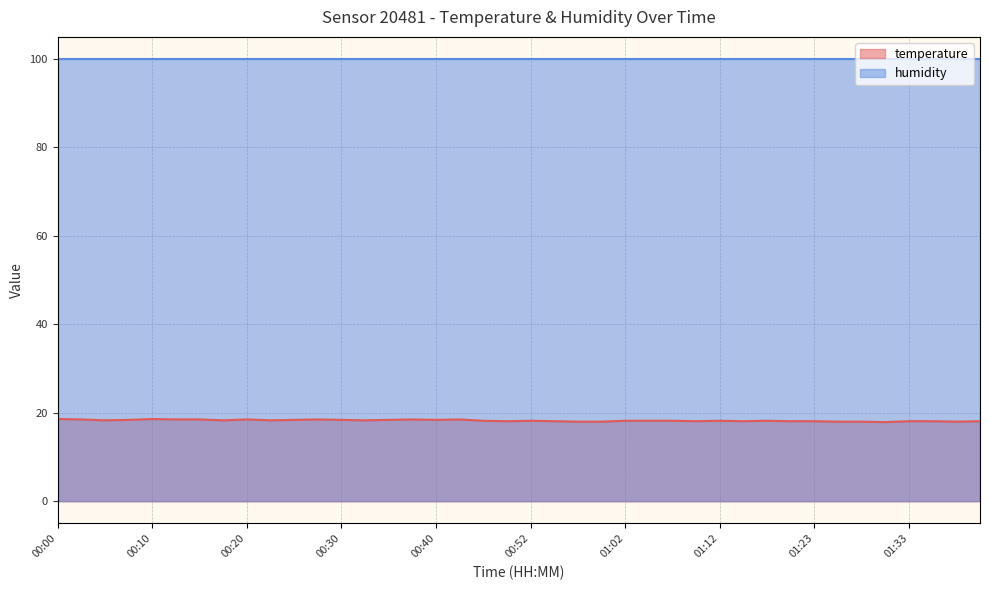

True or false: there are more than 2 points higher than both neighbors.

True